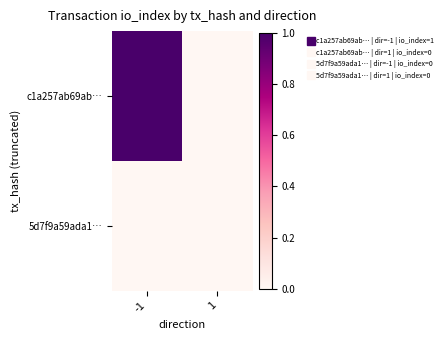

Reading left to right, list all the values displayed in this chart.

c1a257ab69ab…: -1=1	1=0
5d7f9a59ada1…: -1=0	1=0